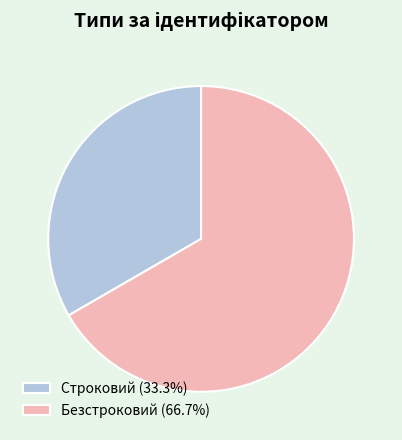

Approximately how many times larger is the value at Безстроковий (66.7%) compared to Строковий (33.3%)?

2.0